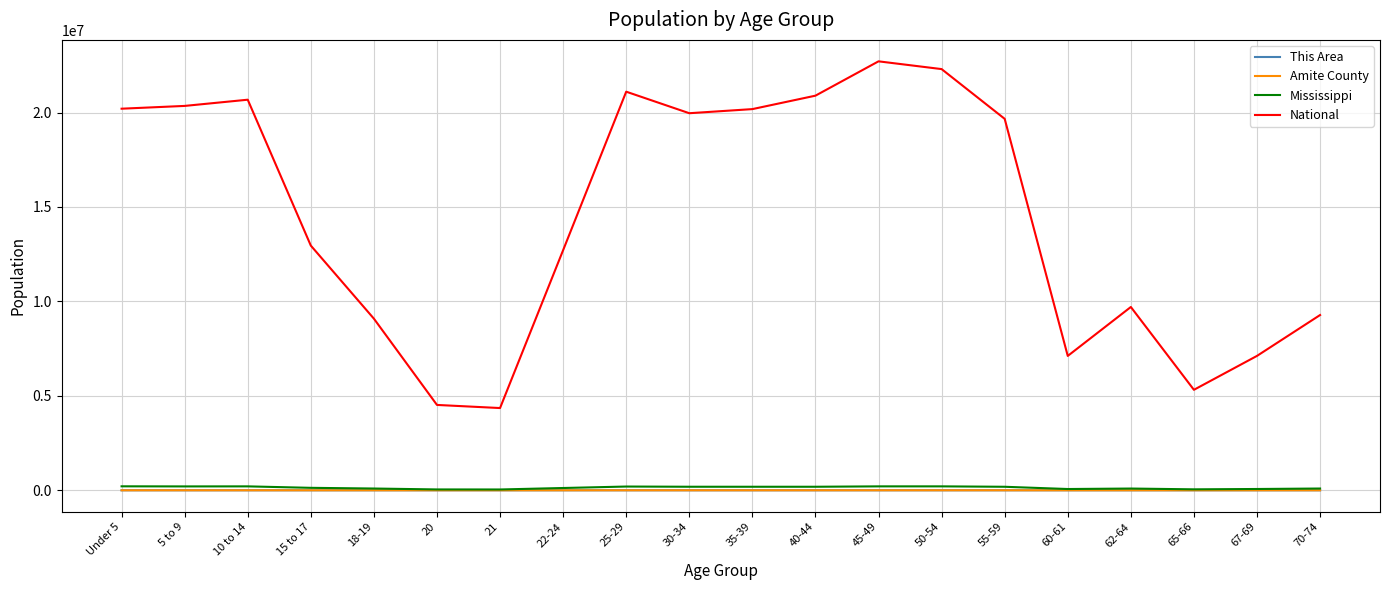

What position from the right is 62-64?

4